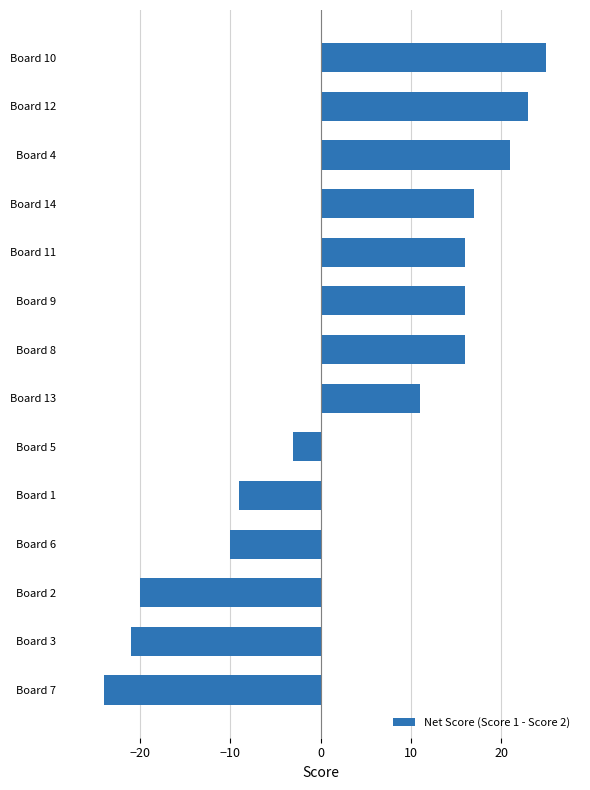

How many values are below zero?

6